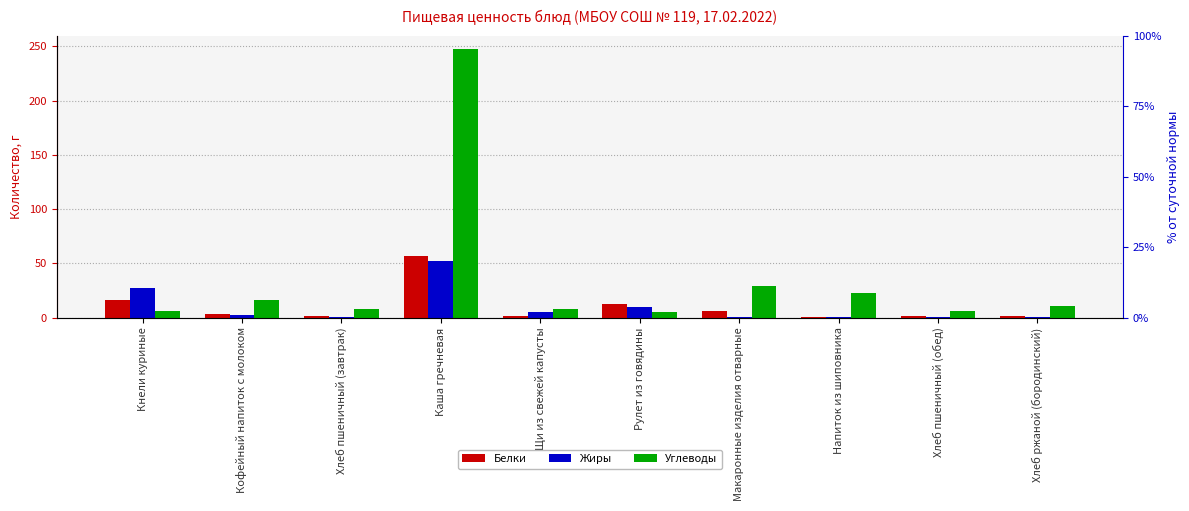

At how many categories does at least one series exceed 123?

1